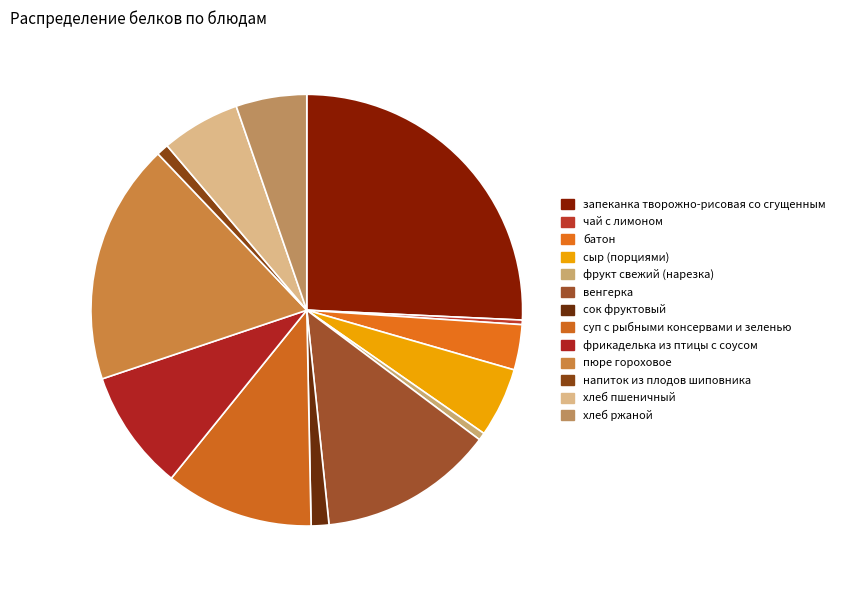

Which category has the biggest portion of the pie?

запеканка творожно-рисовая со сгущенным